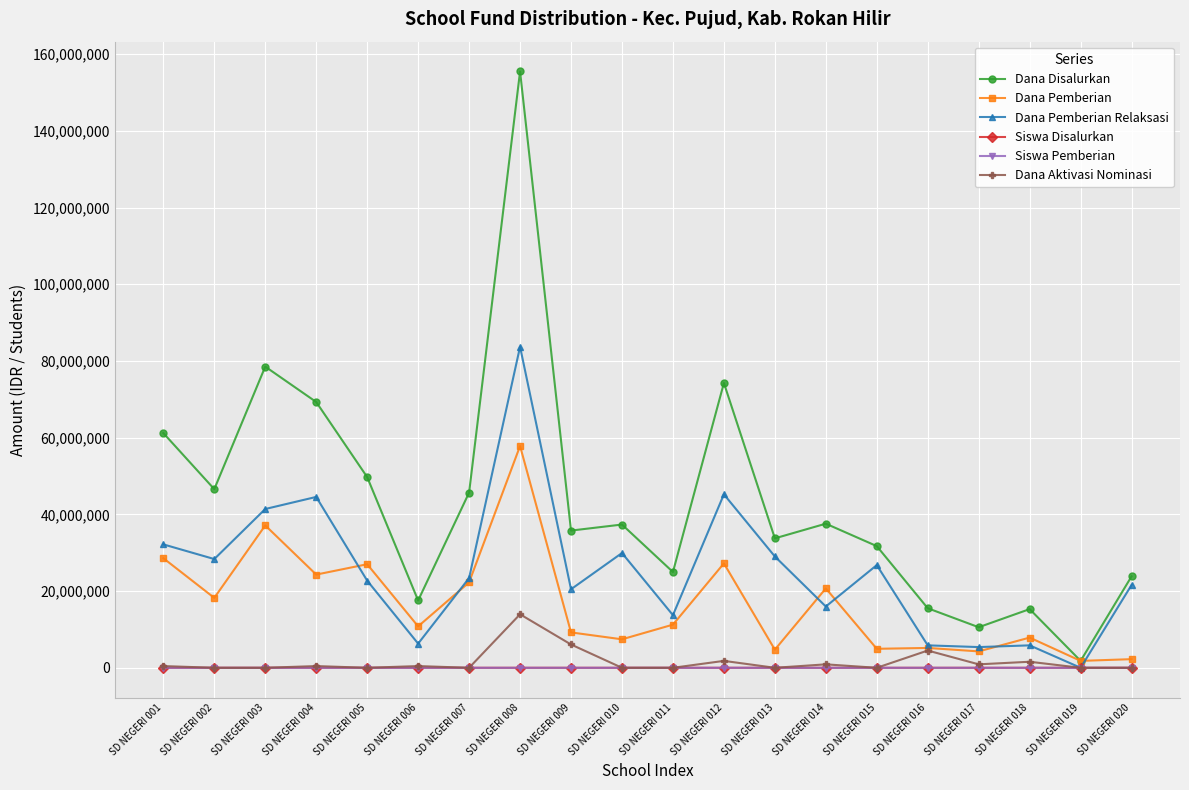

Is the value of Siswa Disalurkan at SD NEGERI 012 greater than the value of Dana Pemberian Relaksasi at SD NEGERI 020?

No